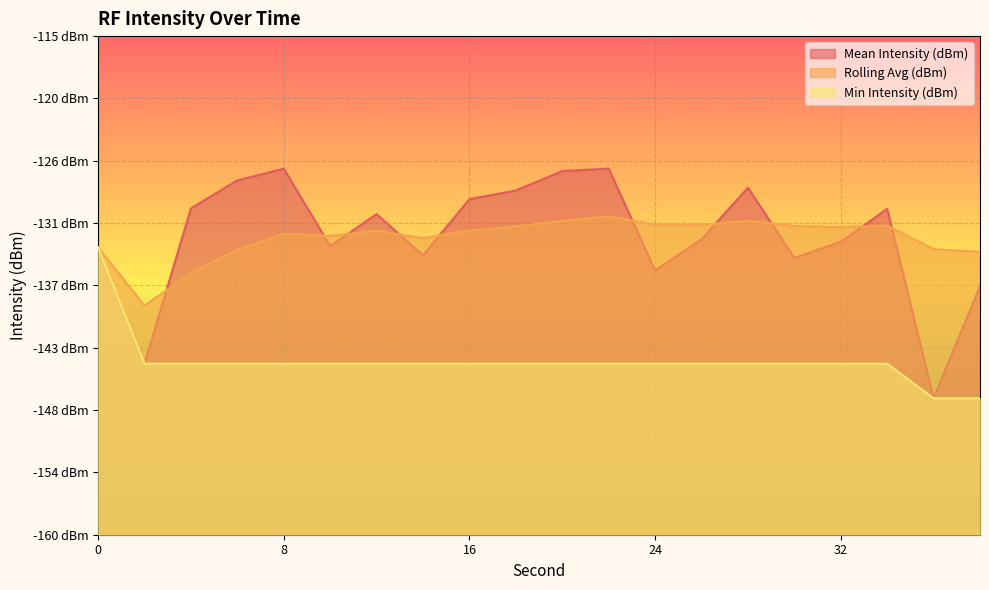

True or false: Min Intensity (dBm) and Mean Intensity (dBm) intersect in this chart.

False